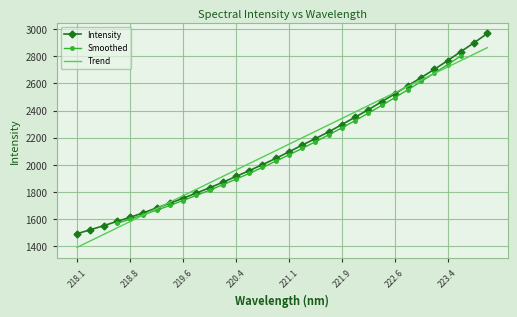

Is it true that Intensity equals 2444.9 at 218.8?

False